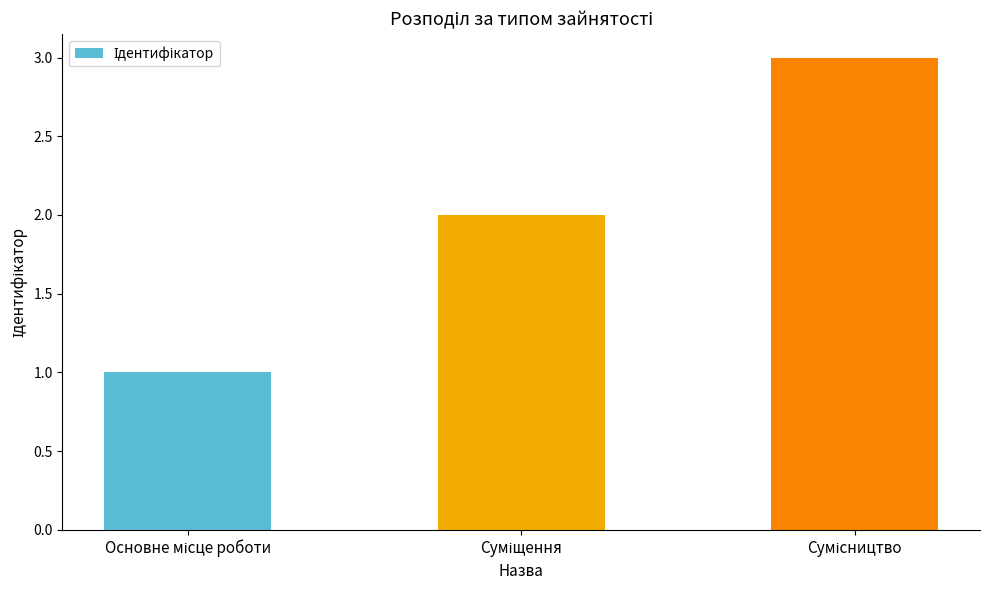

What is the maximum value shown in the chart?

3